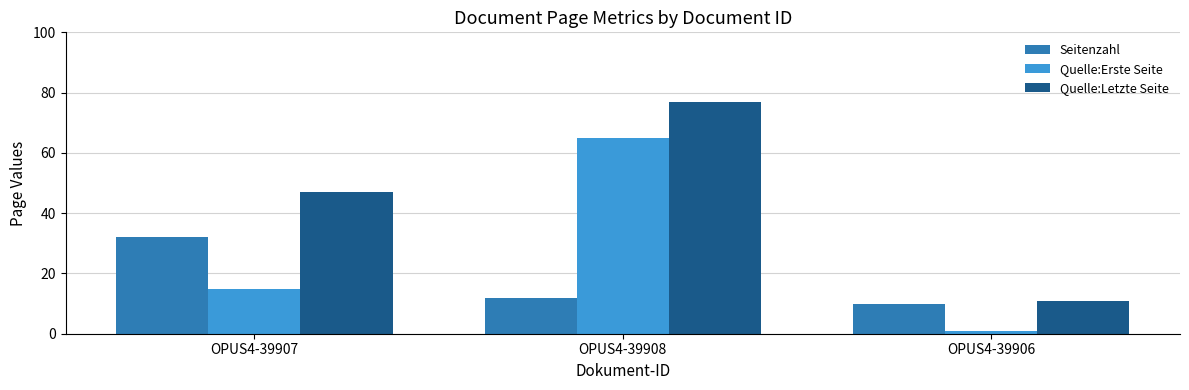

Is it true that Seitenzahl equals 17 at OPUS4-39906?

False